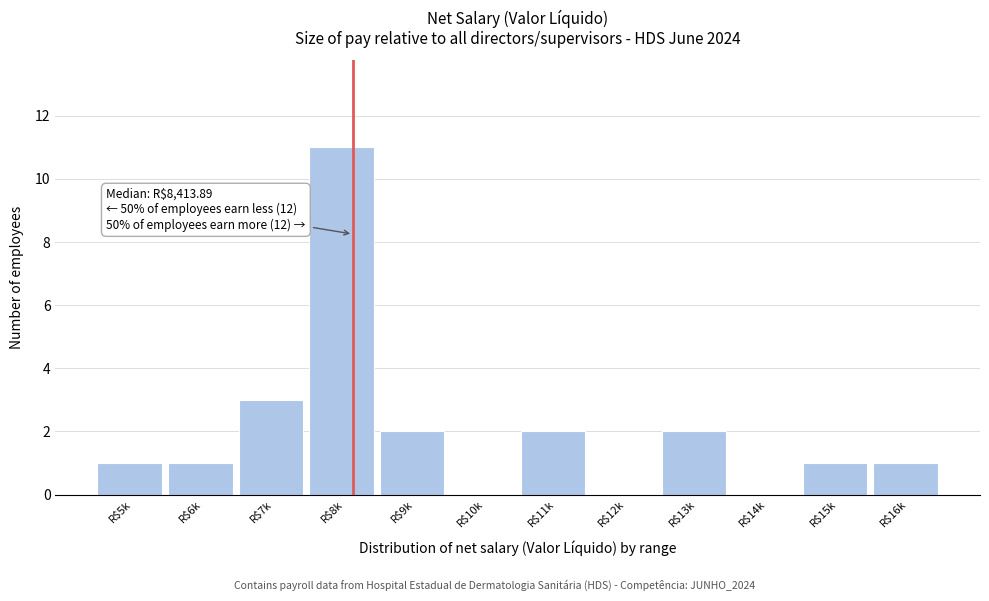

Which label corresponds to the largest value in the chart?

R$8k